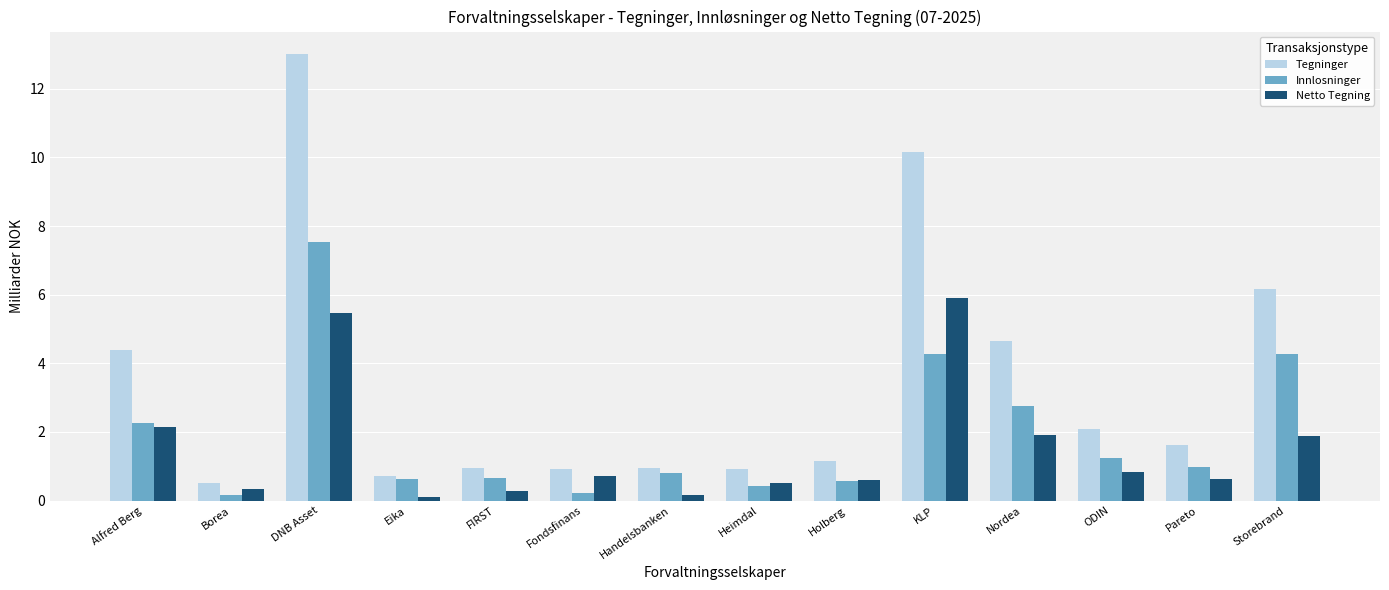

The value of Netto Tegning at Eika is 0.1. True or false?

True